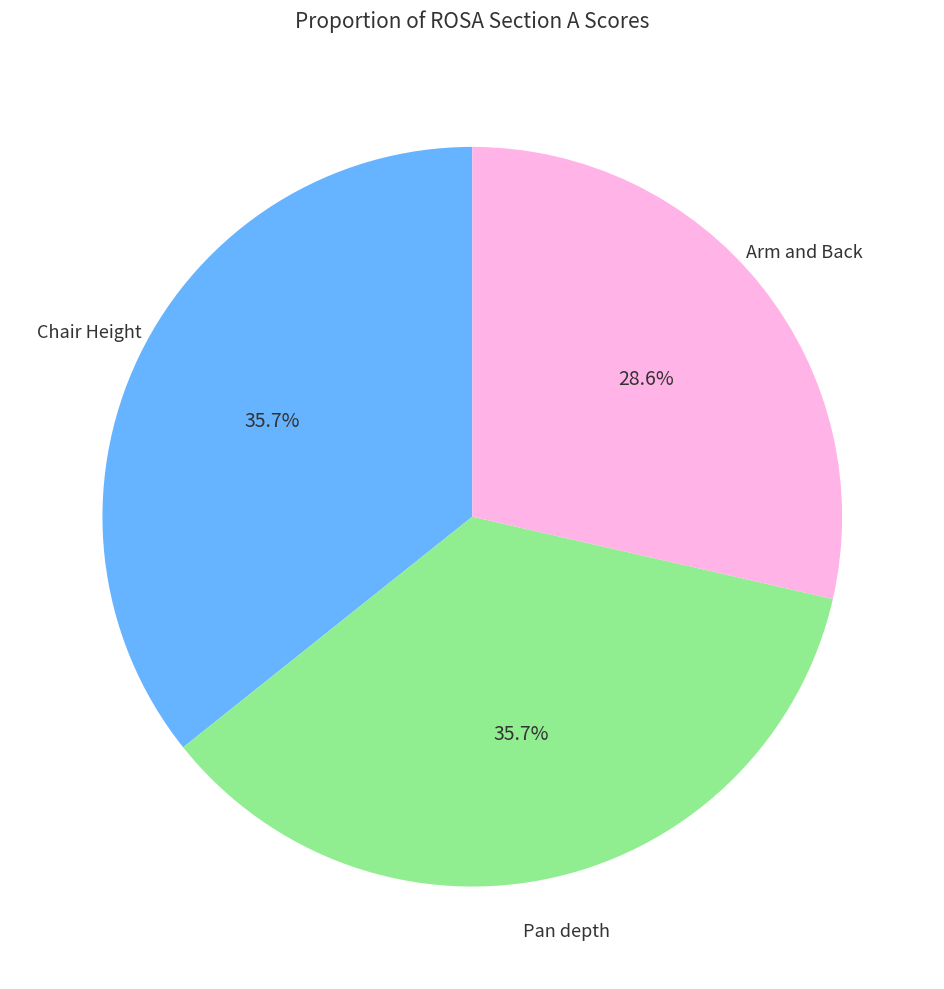

Is there any slice that represents more than half of the pie?

No